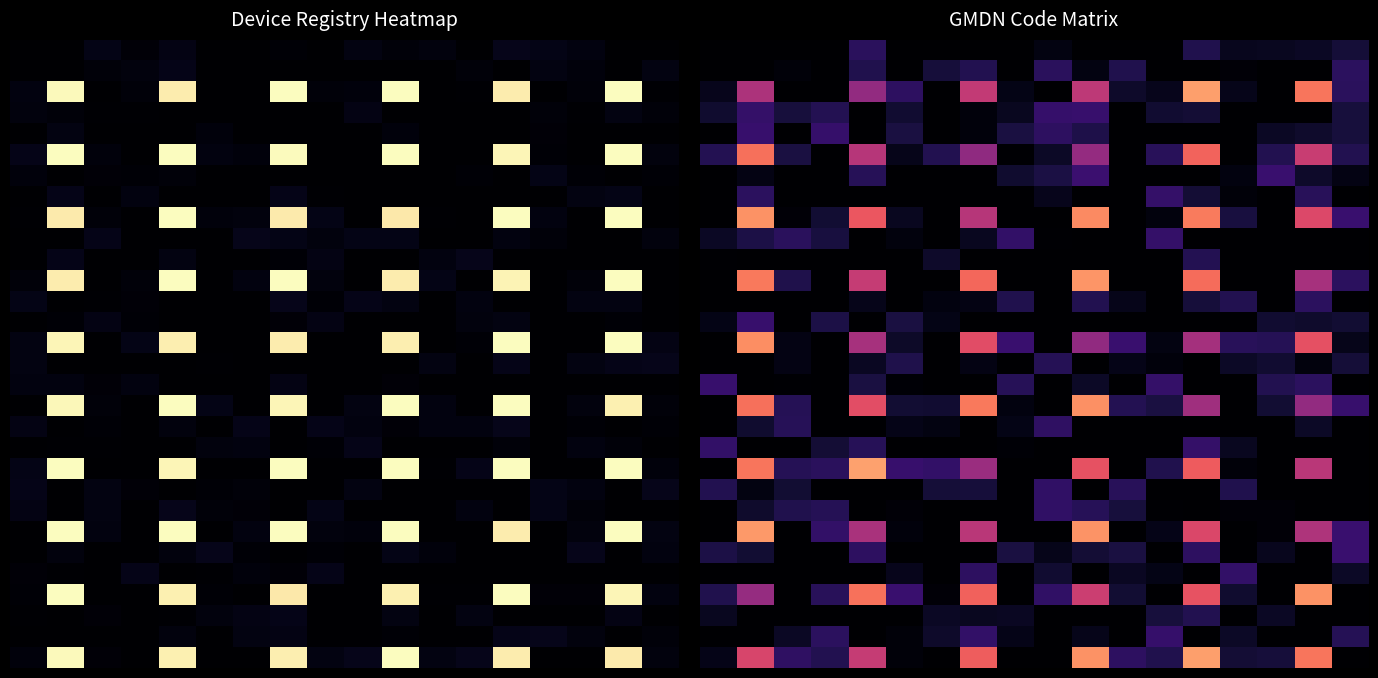

Between 1 and 6, which is larger?

1